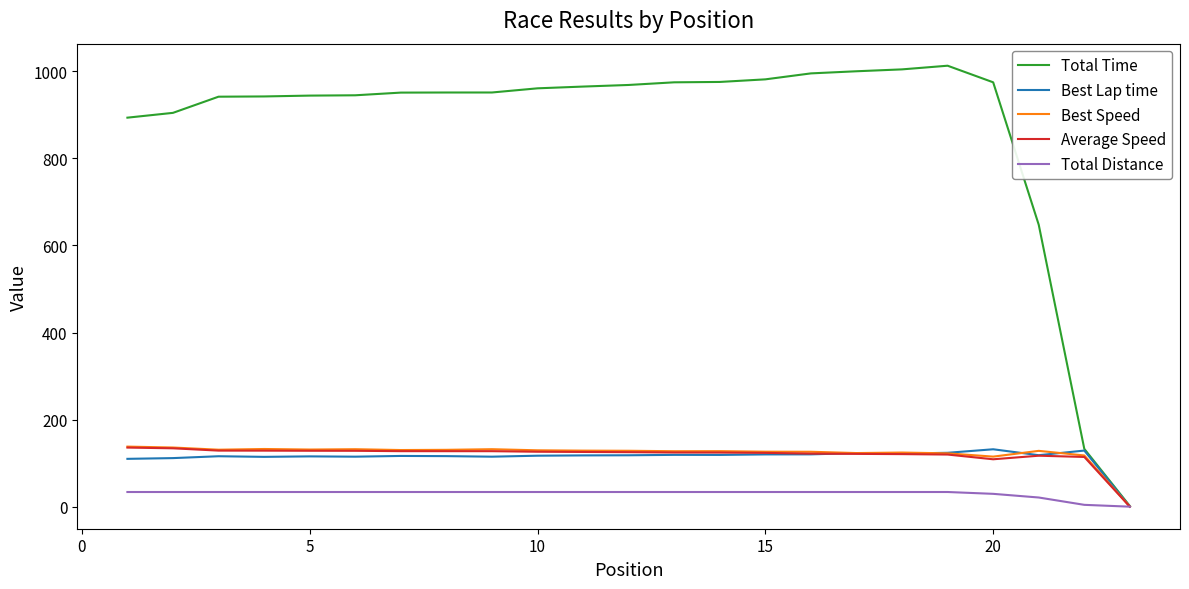

Which series has the largest total across all categories?

Total Time